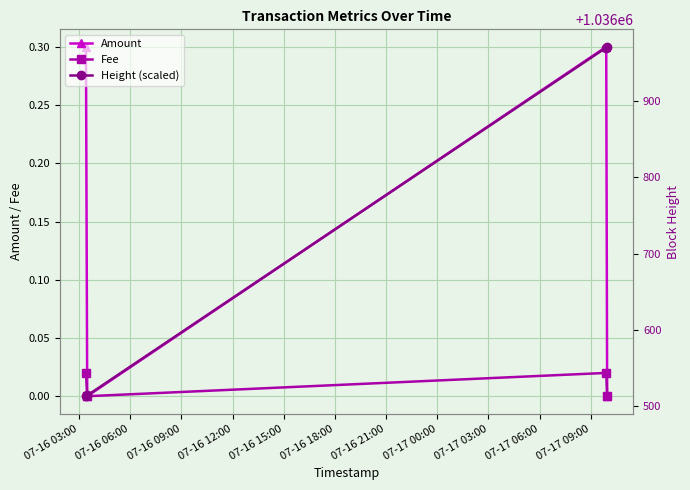

What is the value of the Amount point at the 1st from the left?

0.3